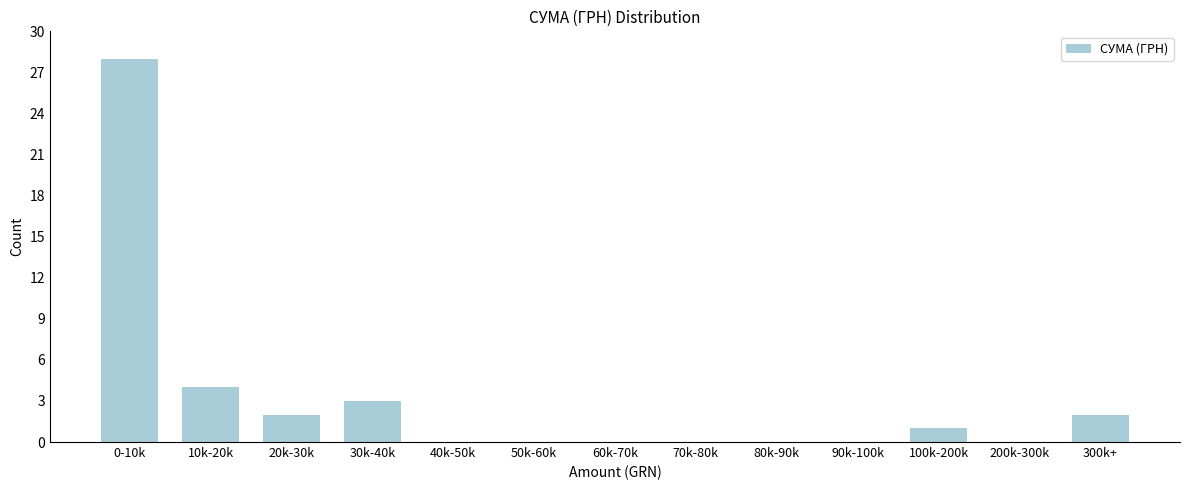

Reading left to right, list all the values displayed in this chart.

0-10k=28	10k-20k=4	20k-30k=2	30k-40k=3	40k-50k=0	50k-60k=0	60k-70k=0	70k-80k=0	80k-90k=0	90k-100k=0	100k-200k=1	200k-300k=0	300k+=2